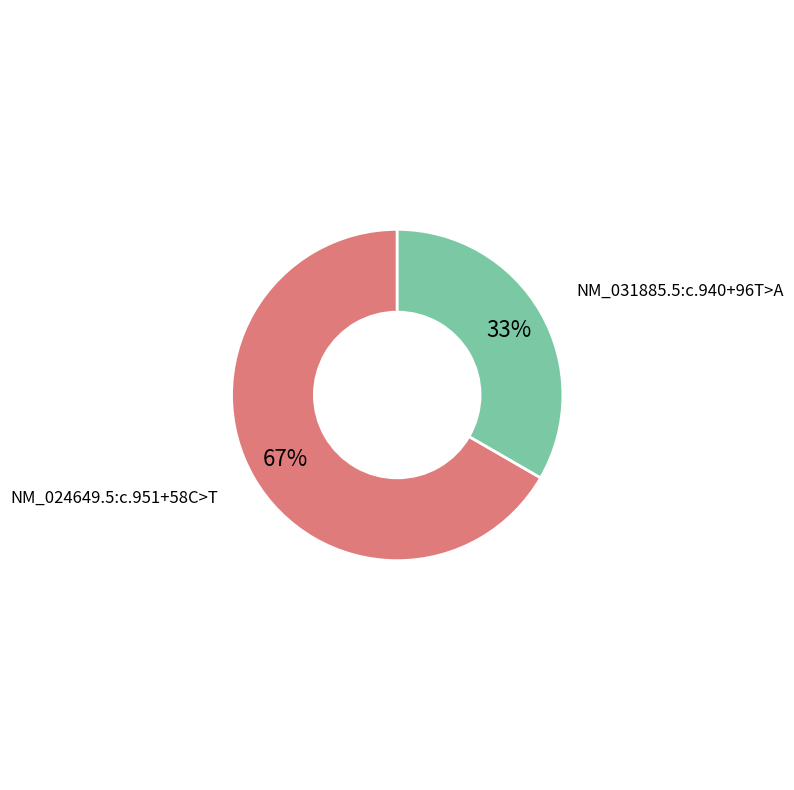

What percentage is the NM_024649.5:c.951+58C>T slice, to the nearest percent?

67%